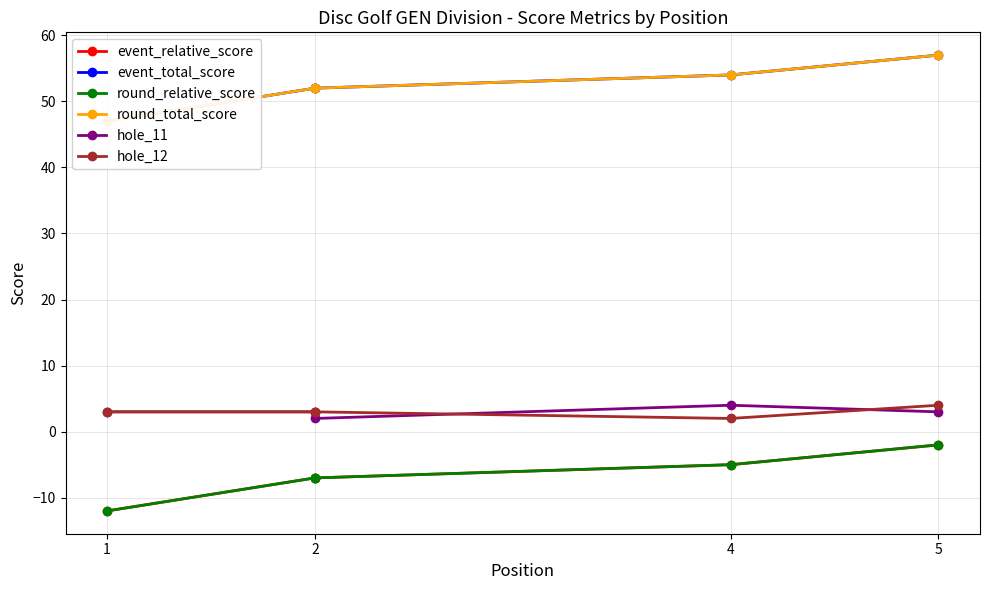

The value of hole_12 at 2 is 5. True or false?

False